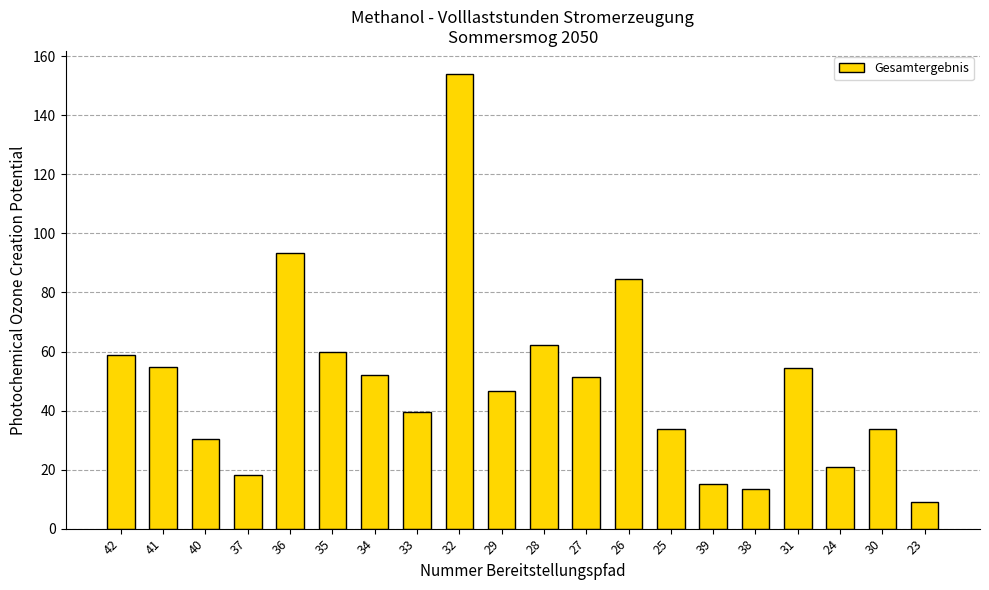

What is the difference between the maximum and minimum values?

144.9